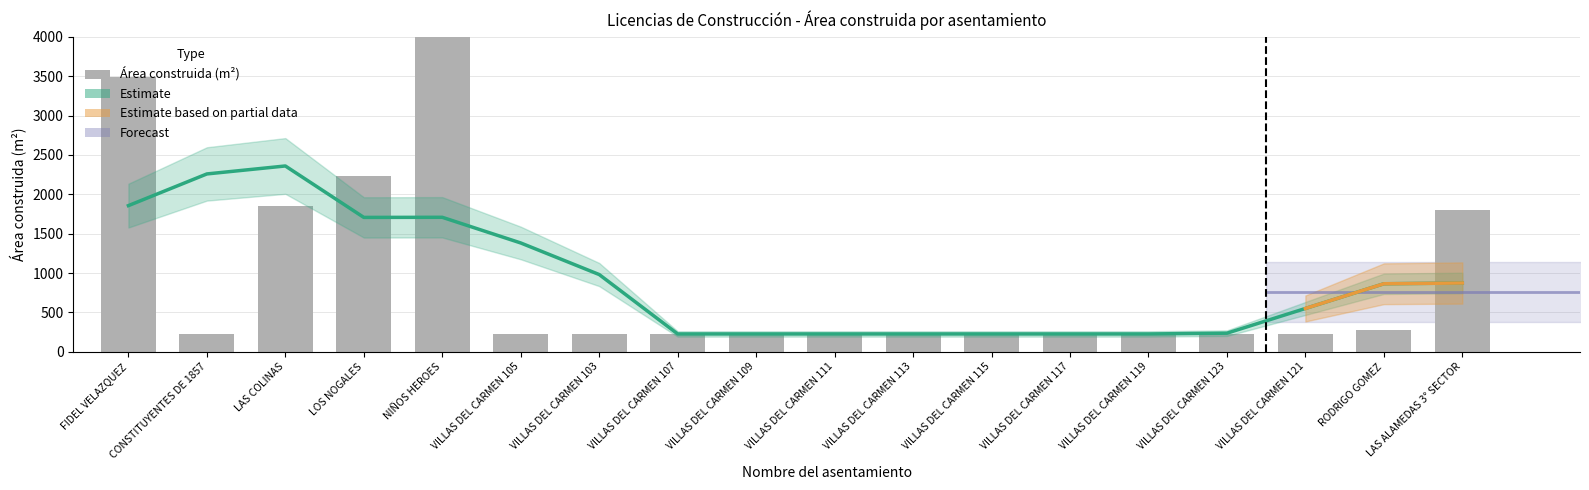

Which series has the largest total across all categories?

Área construida (m²)